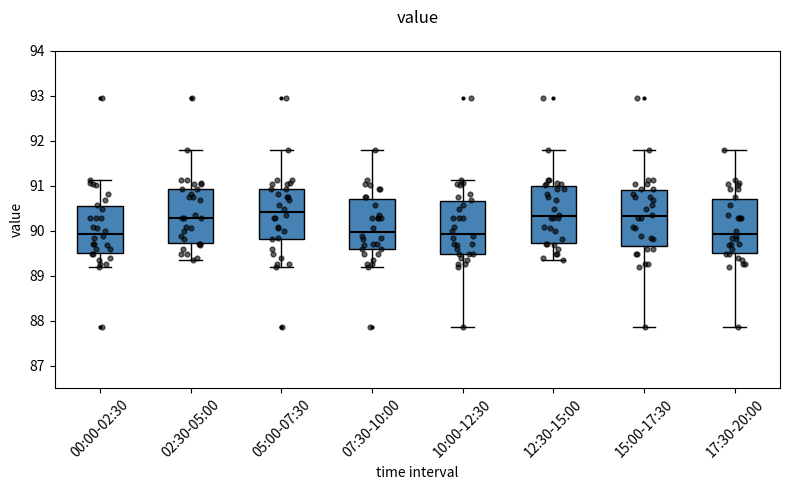

Where does the upper whisker of the box for 07:30-10:00 end on the y-axis? The values are not printed on the chart, so give them approximately, as read against the axis.

91.8